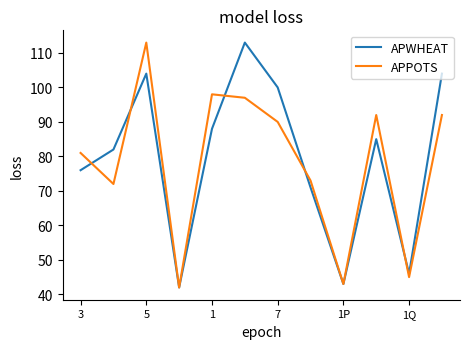

True or false: APPOTS and APWHEAT cross at least once.

True